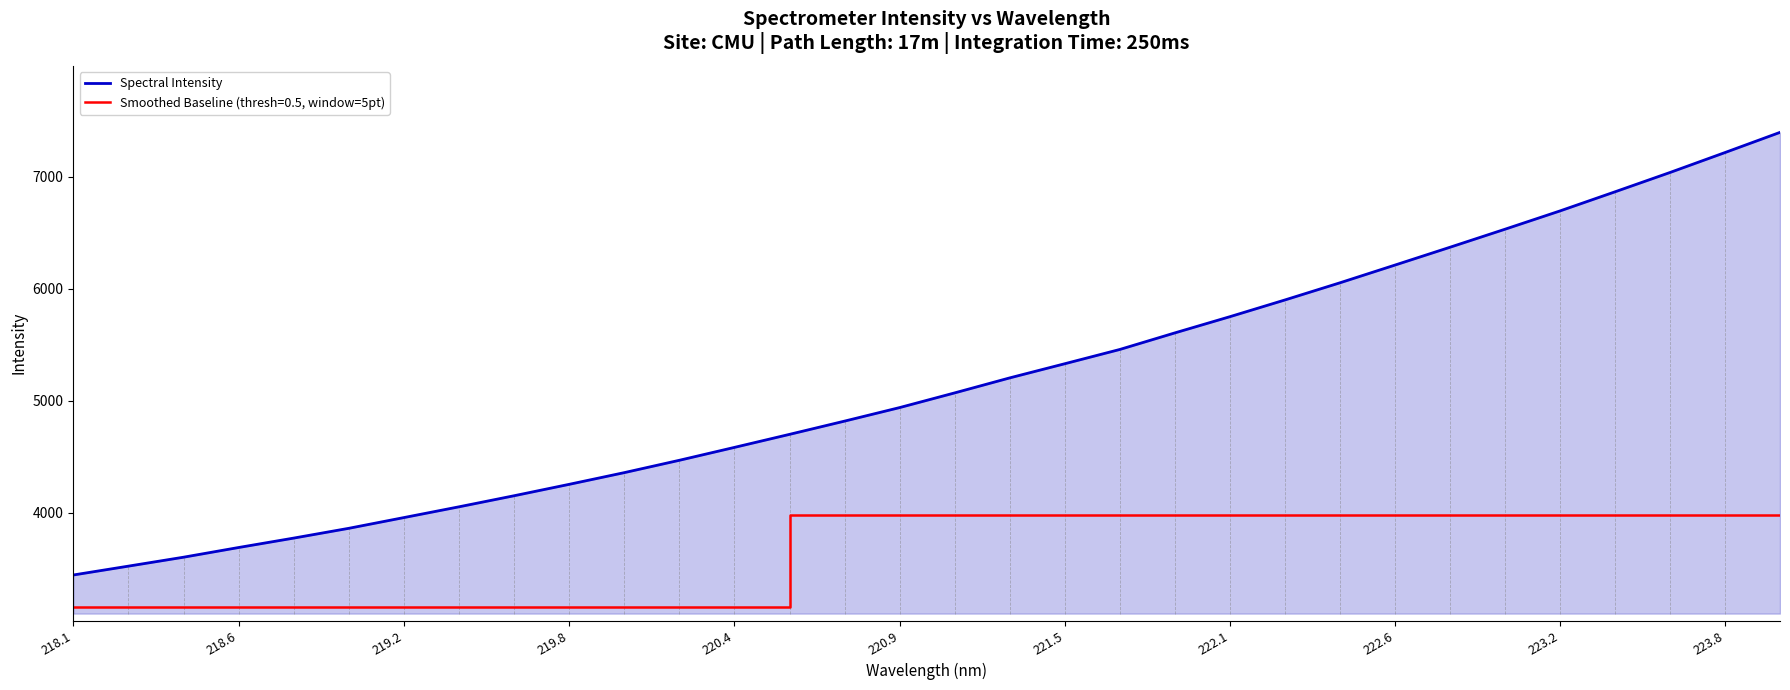

What is the difference between the maximum and minimum values in the Smoothed Baseline (thresh=0.5, window=5pt) series?

814.5